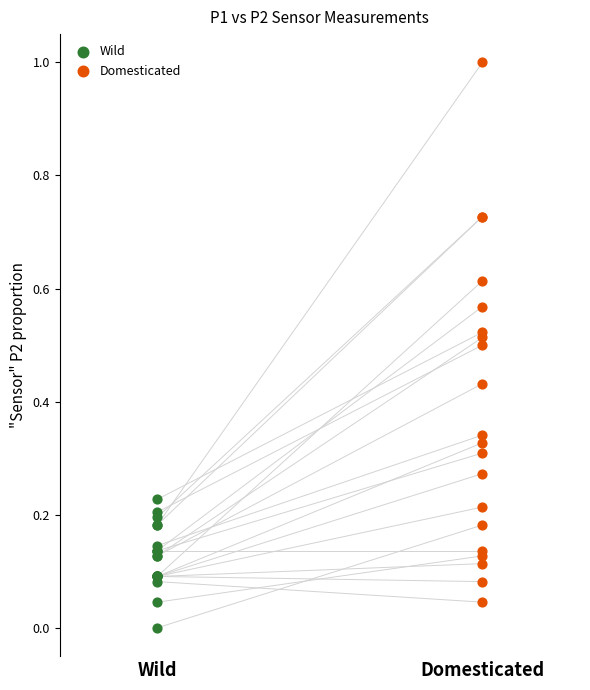

Which series reaches the maximum Y coordinate?

Domesticated